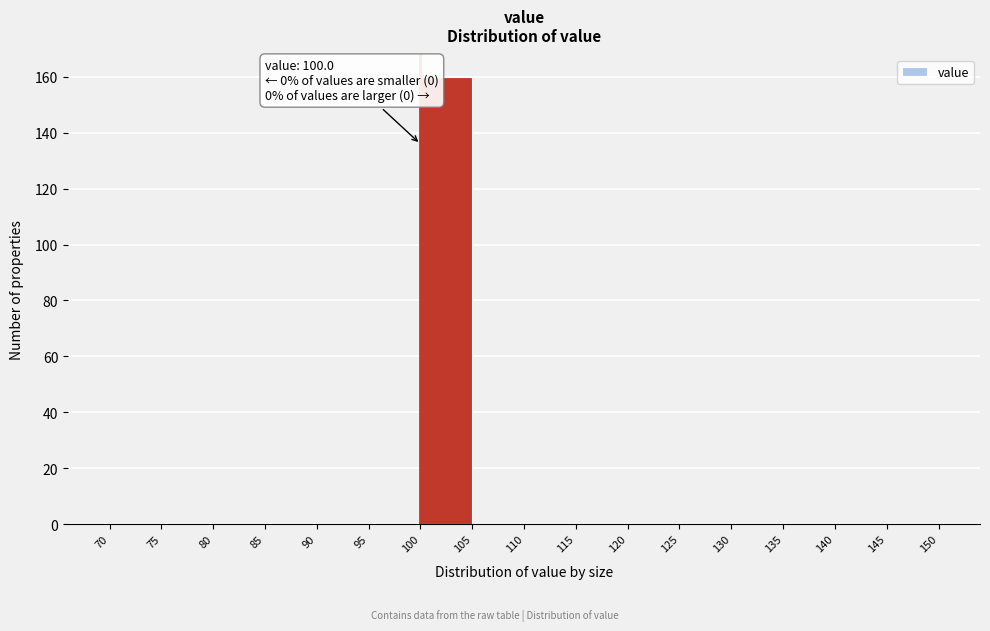

Which range on the x-axis has the tallest bar?

100 to 105